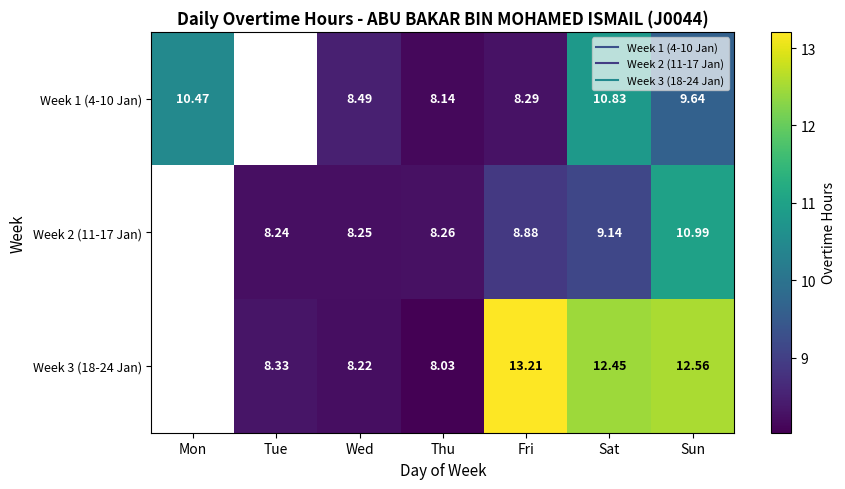

Between Tue and Wed, which is larger?

Wed